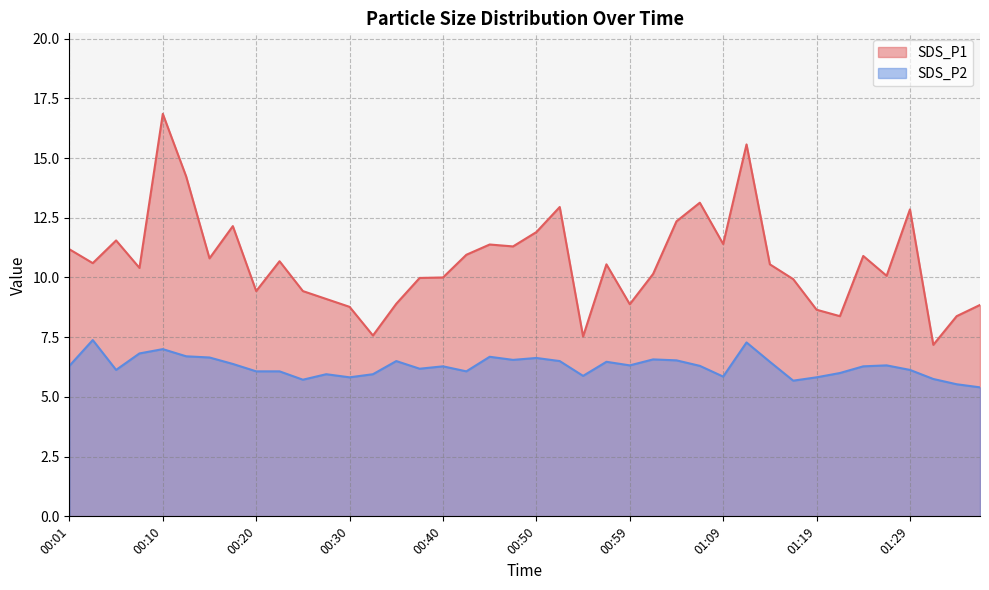

How many lines are shown in the chart?

2